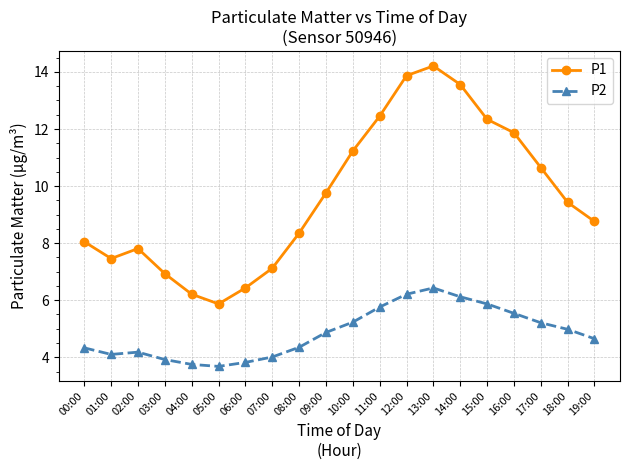

At 15:00, list the series in order from largest to smallest.

P1, P2